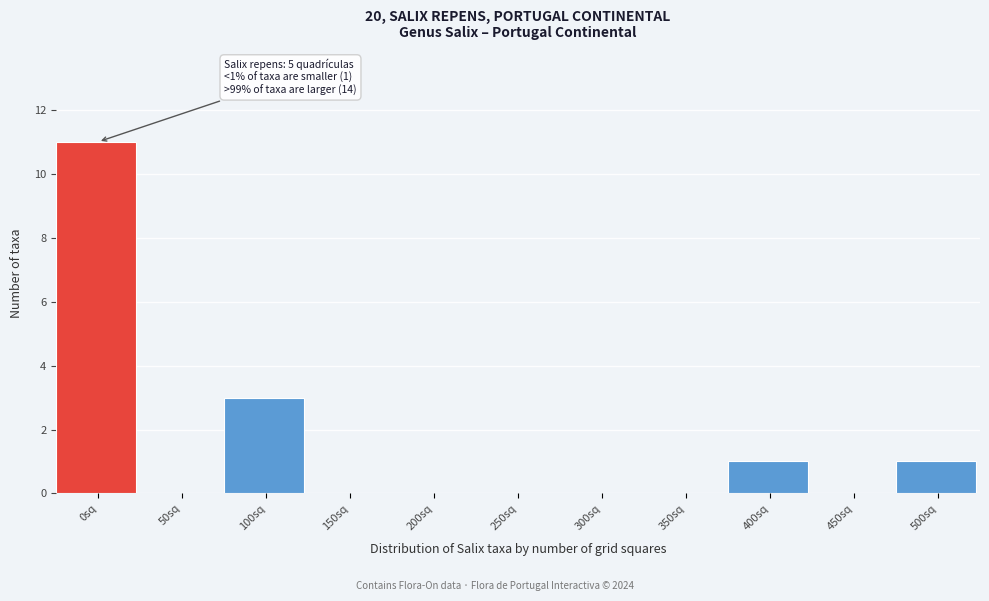

Reading right to left, what are all the values shown in this chart?

500sq=1	450sq=0	400sq=1	350sq=0	300sq=0	250sq=0	200sq=0	150sq=0	100sq=3	50sq=0	0sq=11